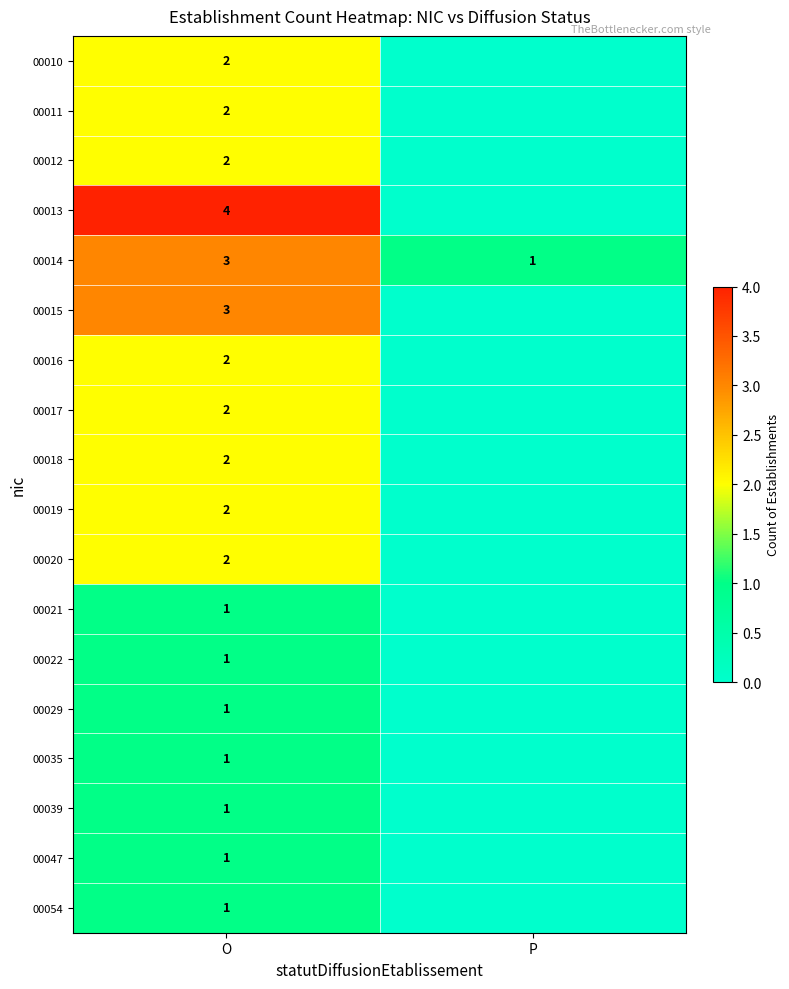

Is it true that 00029 equals 1 at O?

True